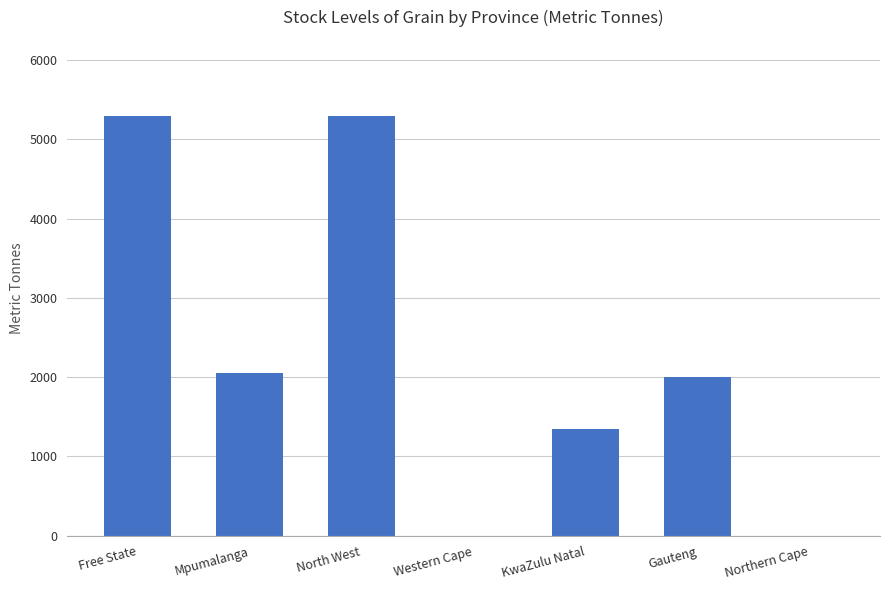

What is the sum of the values at Gauteng and North West?

7300